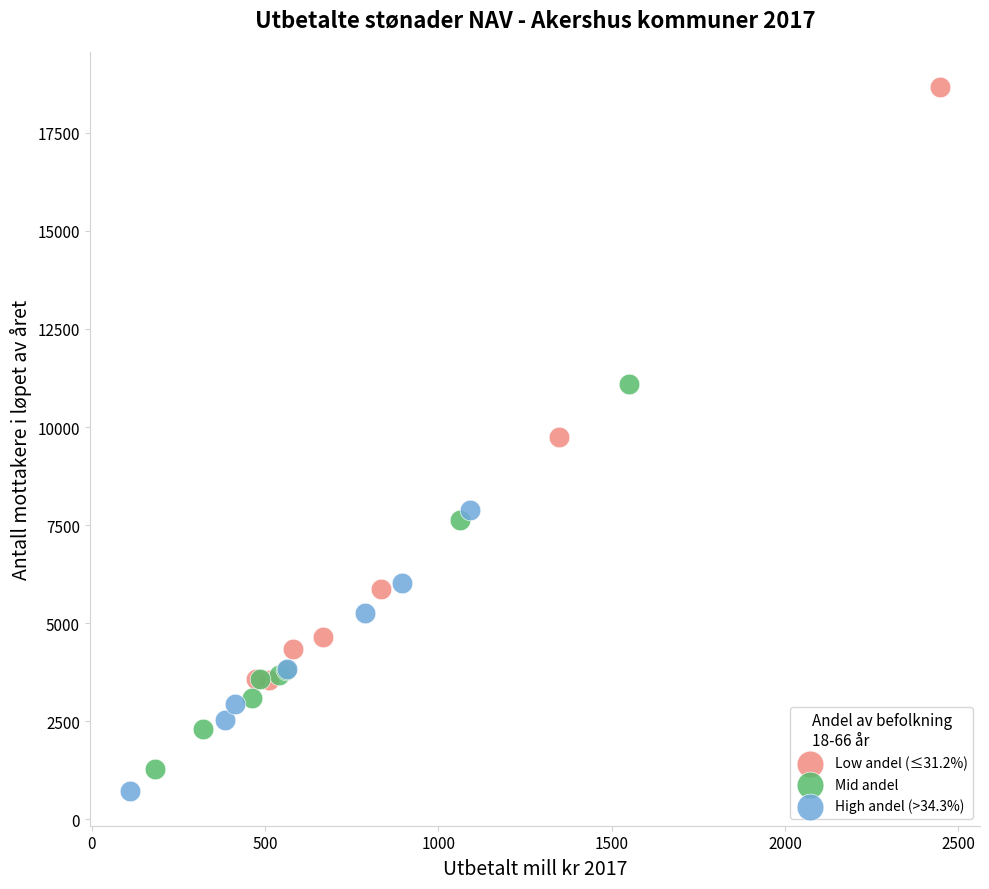

Which series reaches the maximum Y coordinate?

Low andel (≤31.2%)